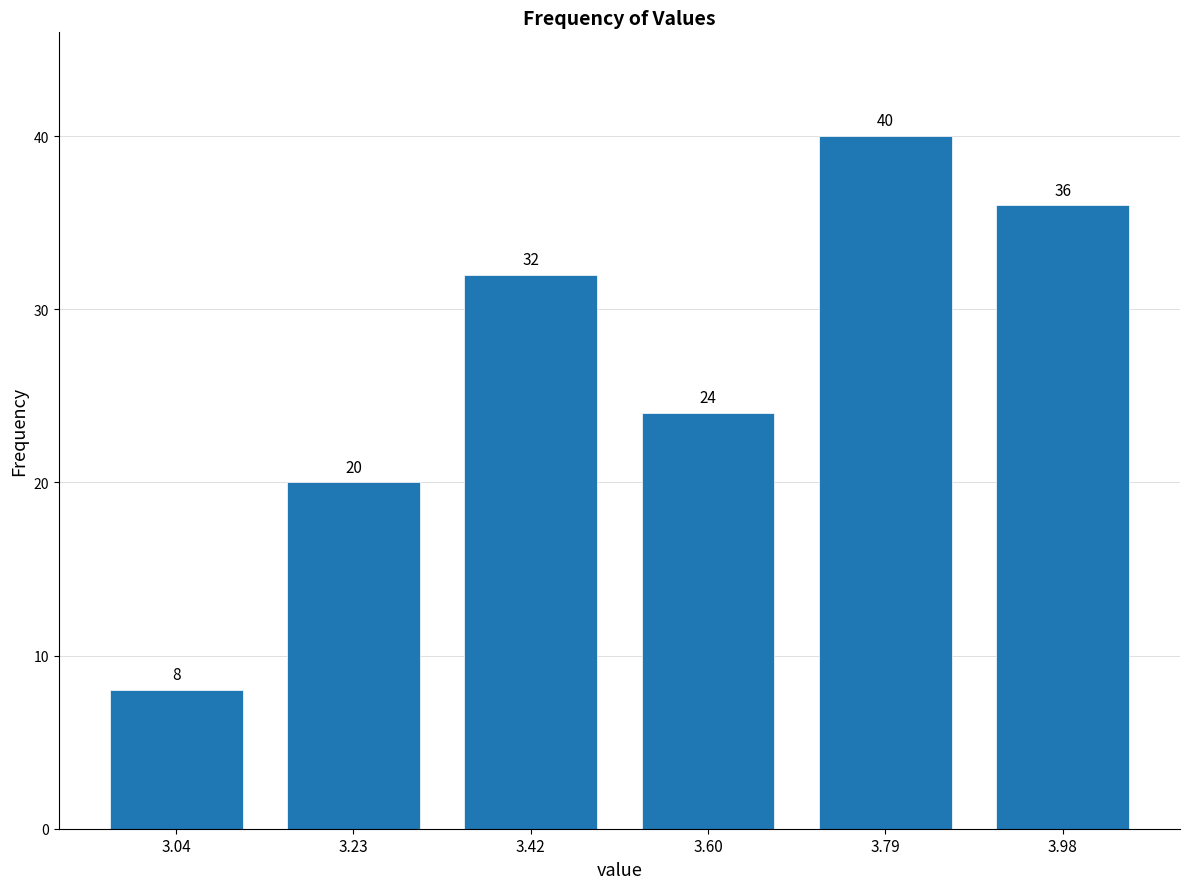

Reading left to right, transcribe this chart: for each bar, give the range it covers on the x-axis and its height. The bar edges are not printed on the chart, so give them approximately, as read against the axis.

2.96 to 3.14: 8
3.14 to 3.32: 20
3.32 to 3.52: 32
3.52 to 3.70: 24
3.70 to 3.88: 40
3.88 to 4.08: 36